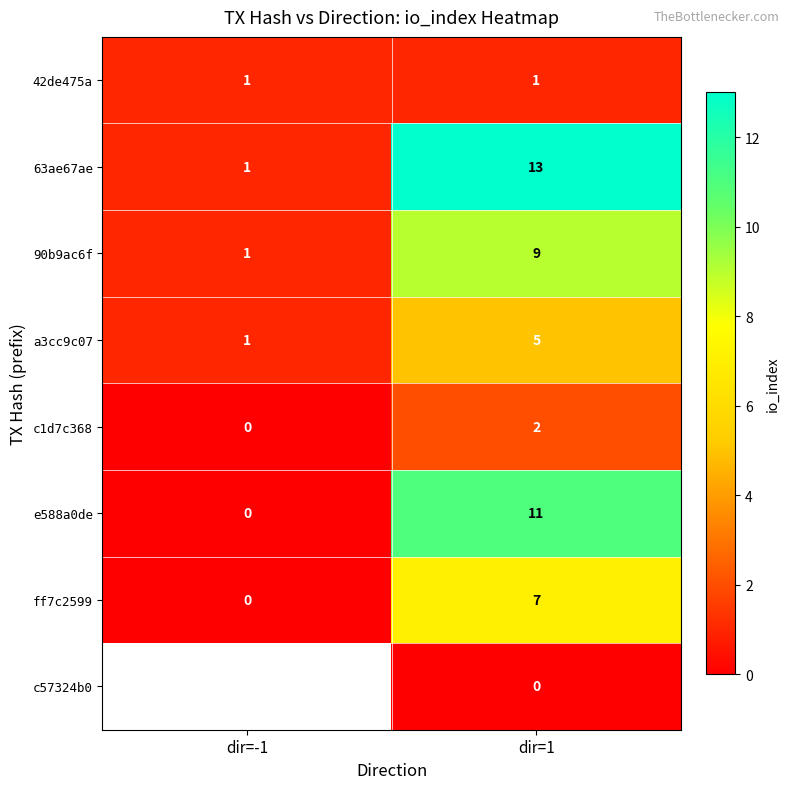

At which category is the sum across all series the highest?

dir=1